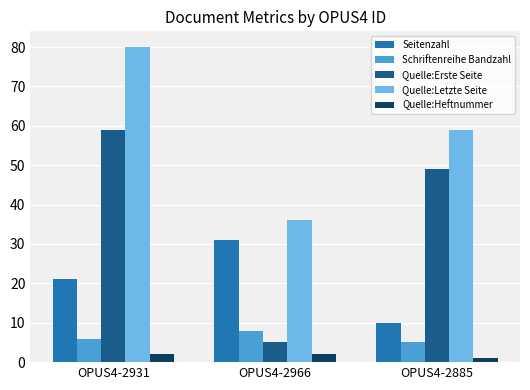

Which label corresponds to the largest value in the chart?

OPUS4-2931